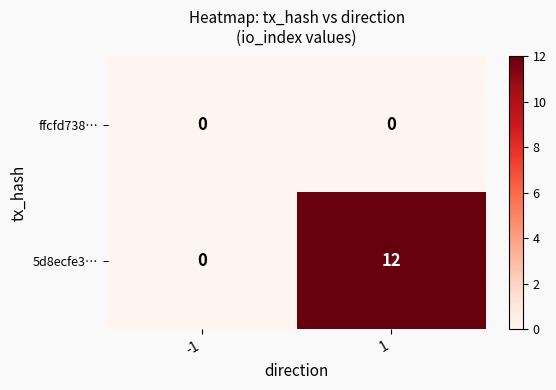

Which series changed the most between -1 and 1?

5d8ecfe3…